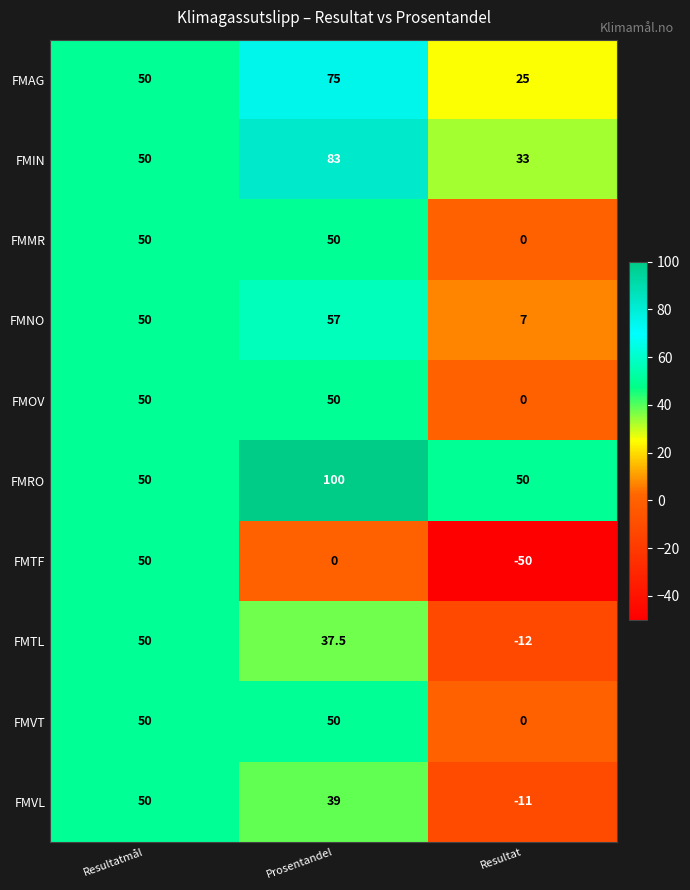

What is the average value of the FMRO series?

66.7